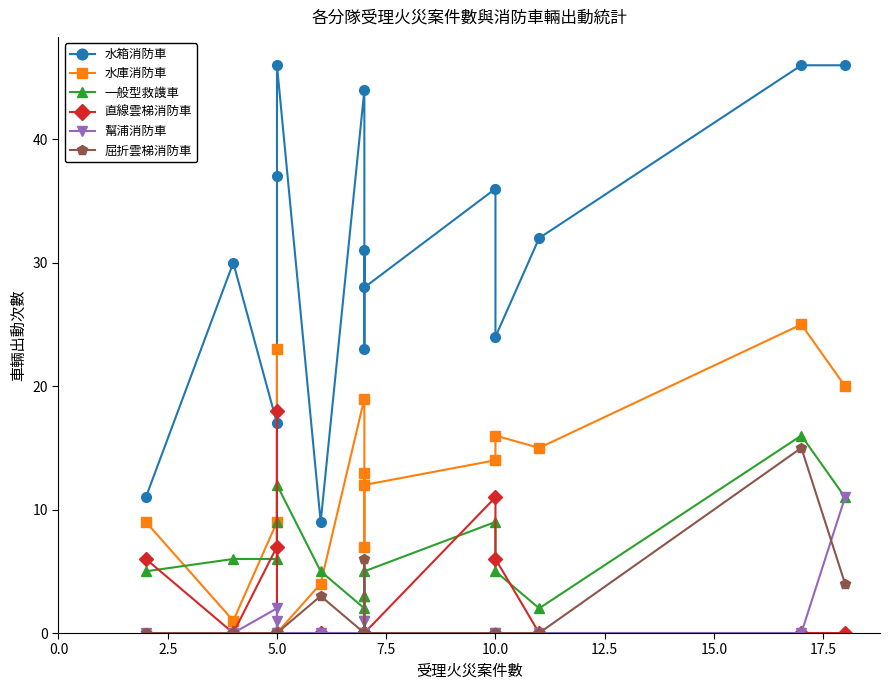

Rank the series by their maximum value, from lowest to highest.

幫浦消防車, 屈折雲梯消防車, 一般型救謢車, 直線雲梯消防車, 水庫消防車, 水箱消防車